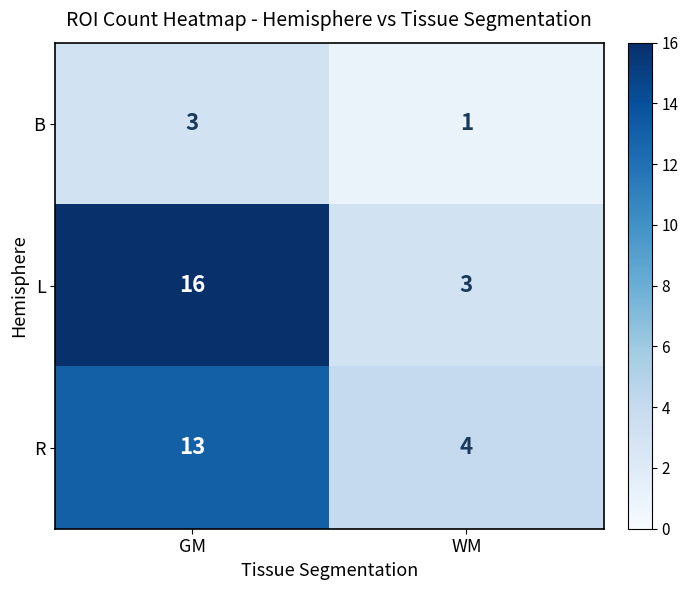

What is the highest value of the B series?

3